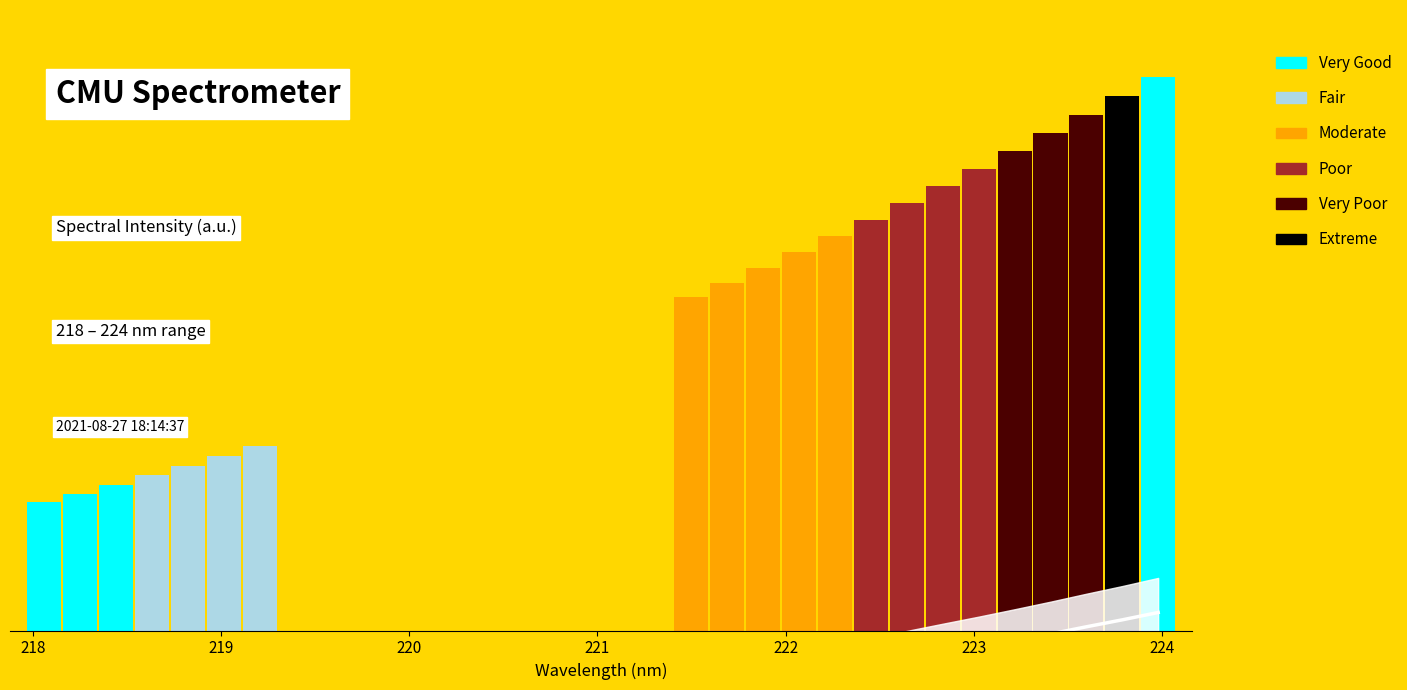

True or false: the data shows 968.5 at 219.

False